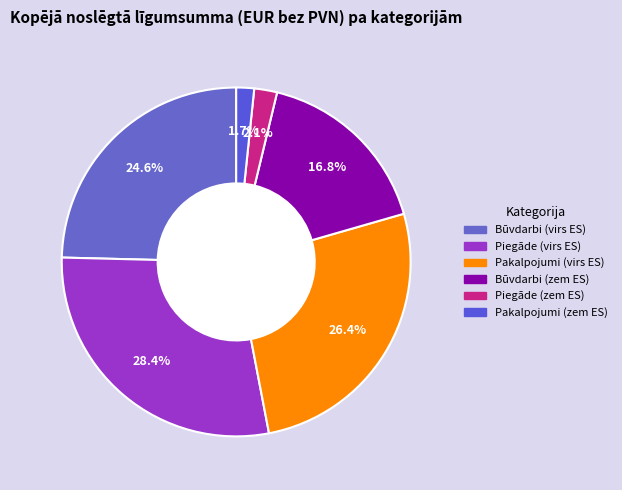

Which slice is the largest?

Piegāde (virs ES)